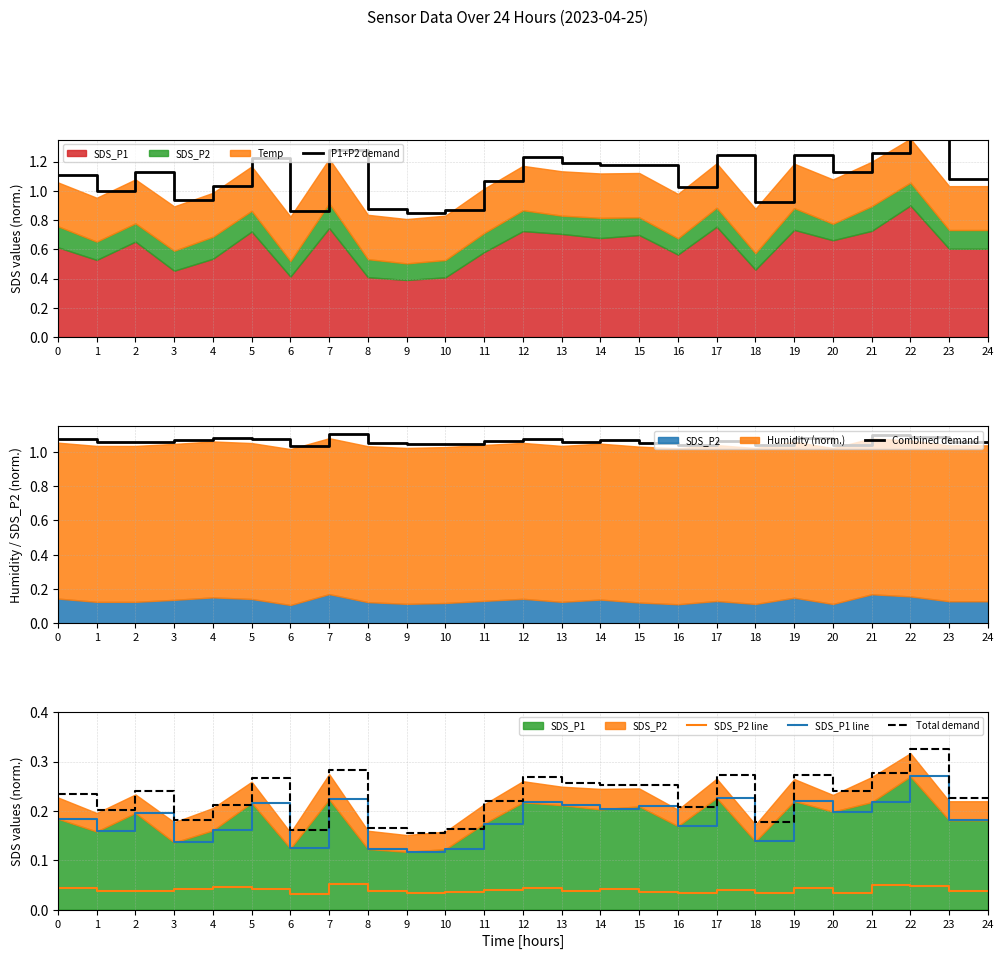

At which label is P1+P2 demand closest to 1?

1